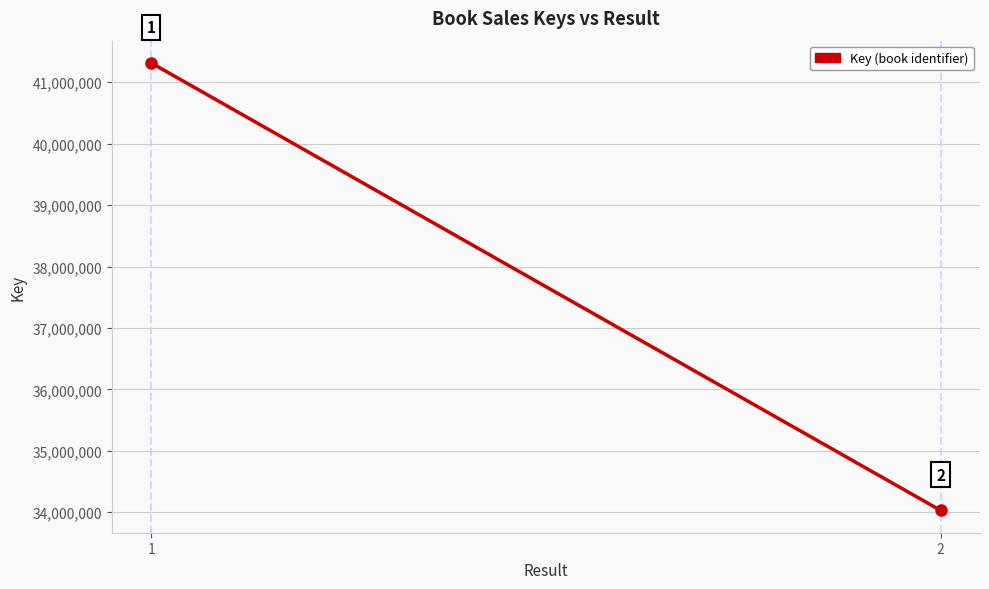

What is the difference between the values at 1 and 2?

7283057